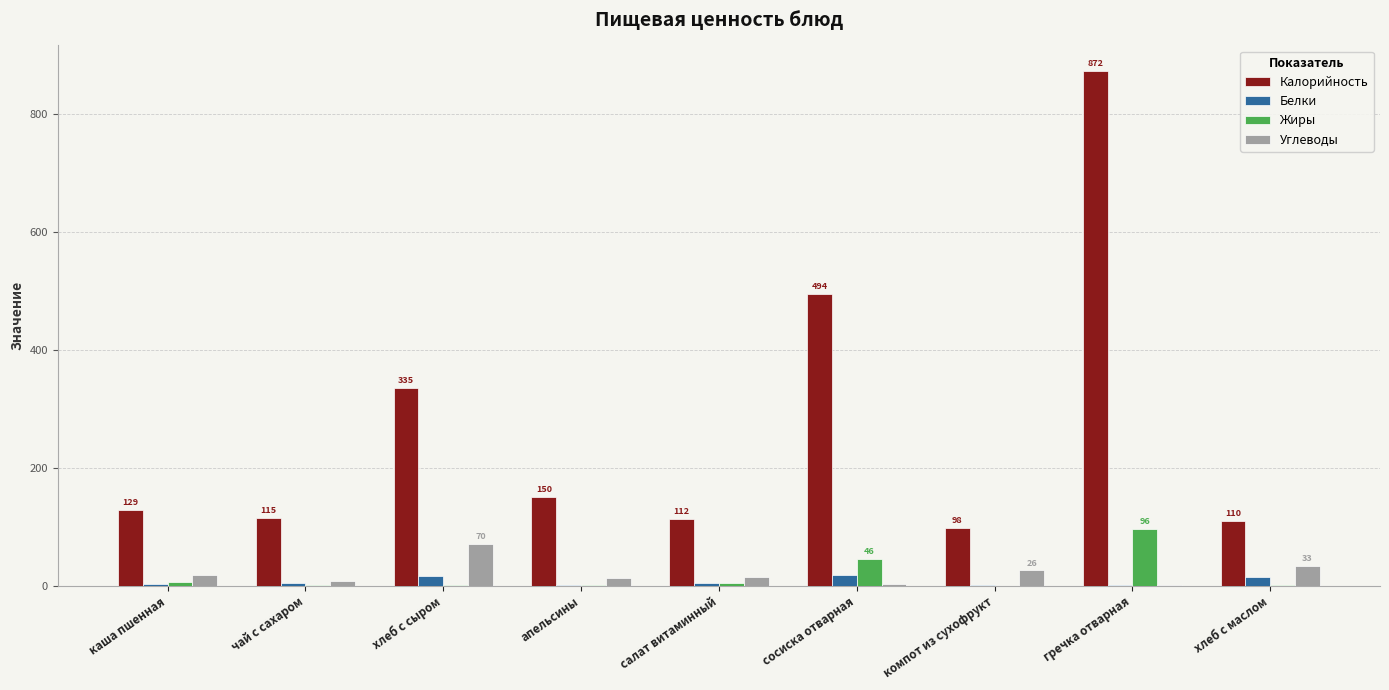

Is it true that Калорийность equals 49.4 at апельсины?

False